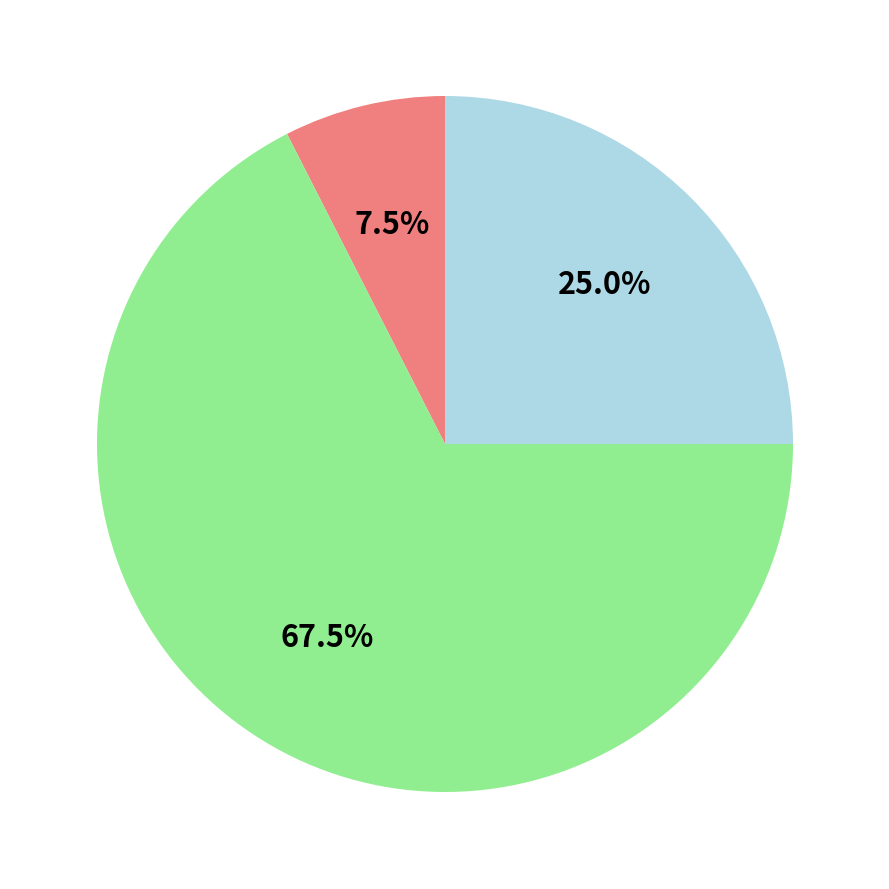

Is there any slice that represents more than half of the pie?

Yes